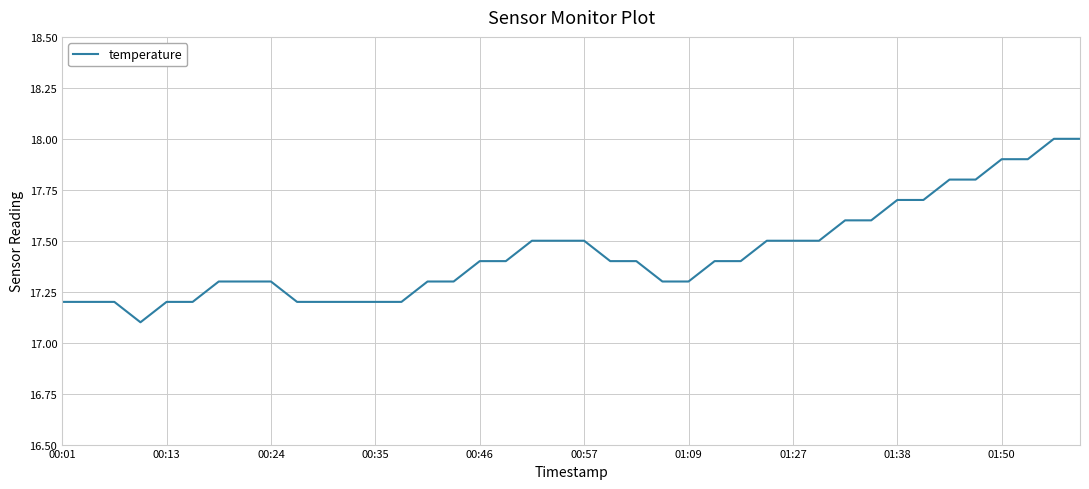

What is the minimum value shown in the chart?

17.1